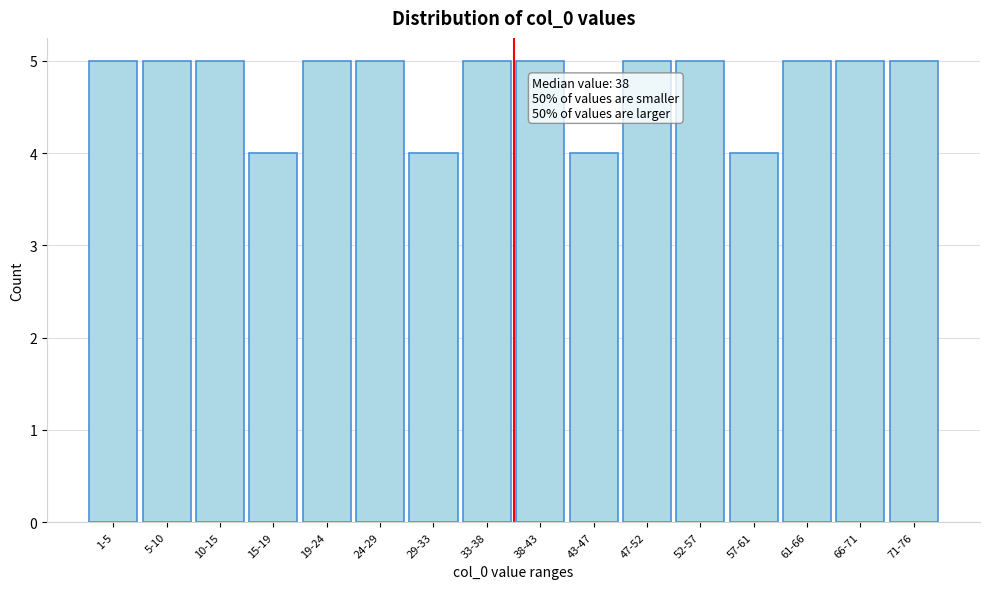

Reading left to right, what are all the values shown in this chart?

5	5	5	4	5	5	4	5	5	4	5	5	4	5	5	5